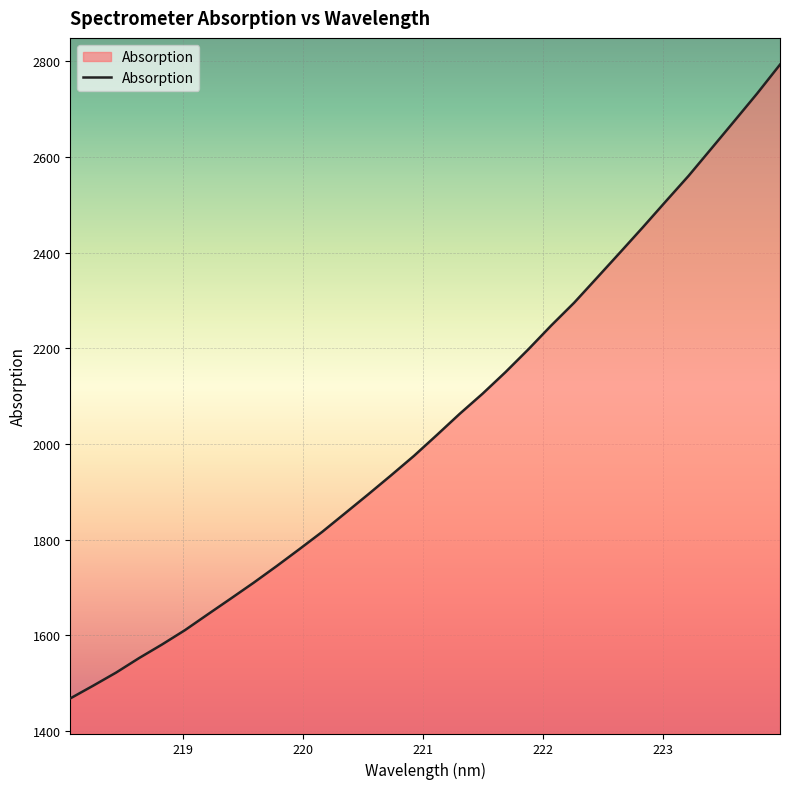

What is the smallest value displayed?

1467.7